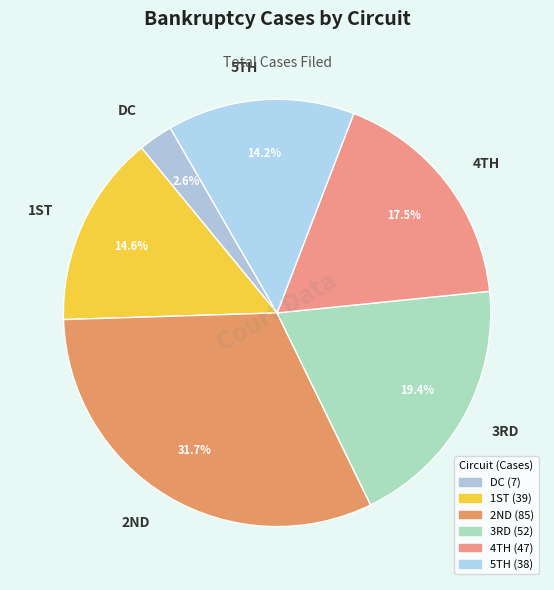

Which category has the biggest portion of the pie?

2ND